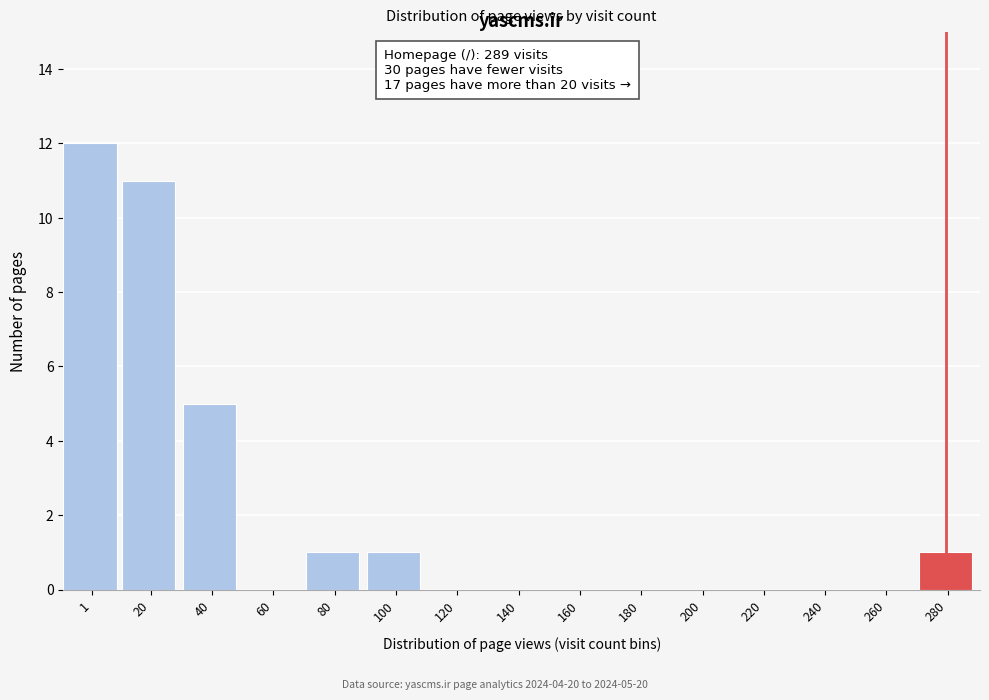

Reading left to right, what are all the values shown in this chart?

1=12	20=11	40=5	60=0	80=1	100=1	120=0	140=0	160=0	180=0	200=0	220=0	240=0	260=0	280=1